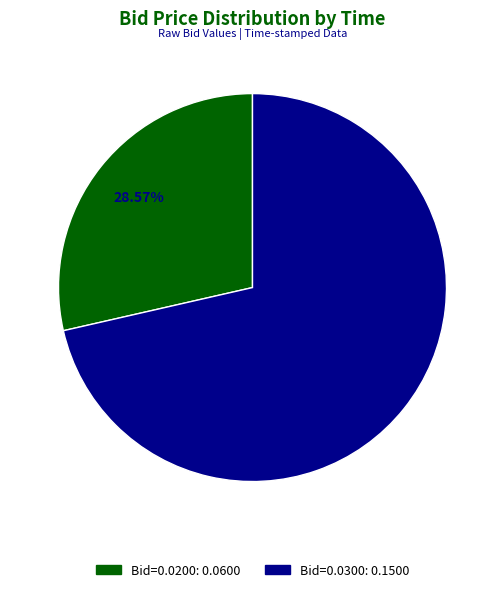

To the nearest percent, what is the average slice percentage?

50%